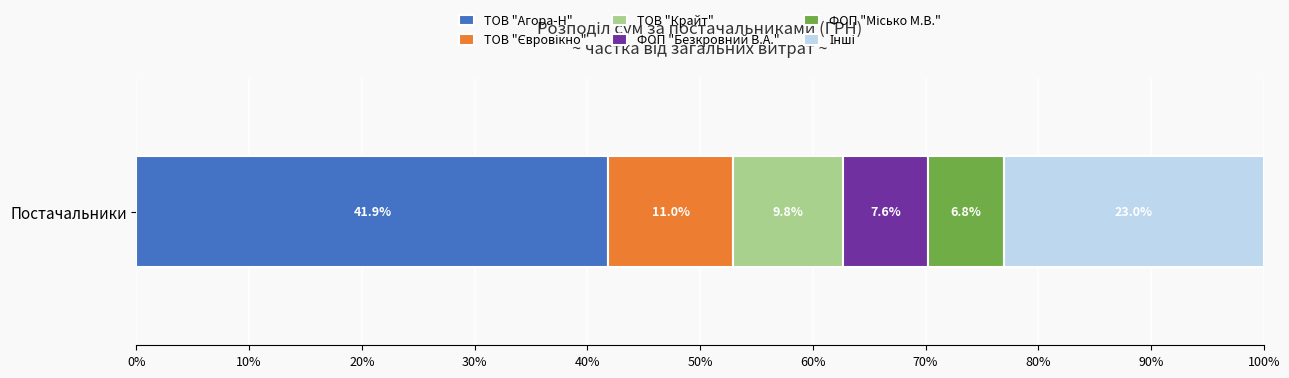

Is it true that ТОВ "Агора-Н" equals 41.9 at Постачальники?

True